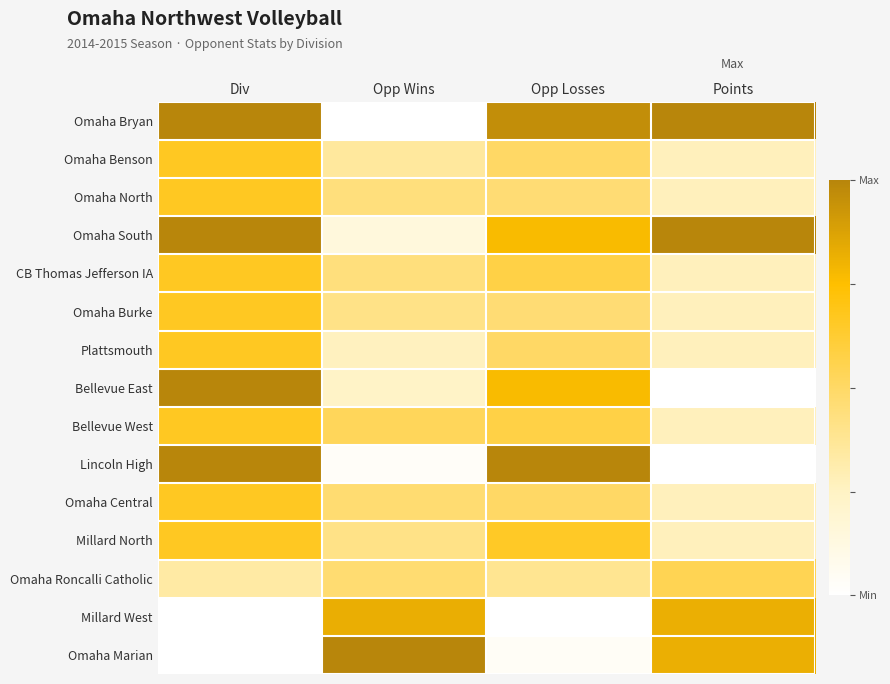

Reading right to left, what are all the values shown in this chart?

Omaha Bryan: Points=1.0	Opp Losses=1.0	Opp Wins=0.0	Div=1.0
Omaha Benson: Points=0.3	Opp Losses=0.5	Opp Wins=0.4	Div=0.7
Omaha North: Points=0.3	Opp Losses=0.5	Opp Wins=0.4	Div=0.7
Omaha South: Points=1.0	Opp Losses=0.8	Opp Wins=0.1	Div=1.0
CB Thomas Jefferson IA: Points=0.3	Opp Losses=0.6	Opp Wins=0.4	Div=0.7
Omaha Burke: Points=0.3	Opp Losses=0.5	Opp Wins=0.4	Div=0.7
Plattsmouth: Points=0.3	Opp Losses=0.5	Opp Wins=0.3	Div=0.7
Bellevue East: Points=0.0	Opp Losses=0.8	Opp Wins=0.2	Div=1.0
Bellevue West: Points=0.3	Opp Losses=0.6	Opp Wins=0.5	Div=0.7
Lincoln High: Points=0.0	Opp Losses=1.0	Opp Wins=0.0	Div=1.0
Omaha Central: Points=0.3	Opp Losses=0.5	Opp Wins=0.5	Div=0.7
Millard North: Points=0.3	Opp Losses=0.7	Opp Wins=0.4	Div=0.7
Omaha Roncalli Catholic: Points=0.5	Opp Losses=0.4	Opp Wins=0.5	Div=0.3
Millard West: Points=0.8	Opp Losses=0.0	Opp Wins=0.8	Div=0.0
Omaha Marian: Points=0.8	Opp Losses=0.0	Opp Wins=1.0	Div=0.0